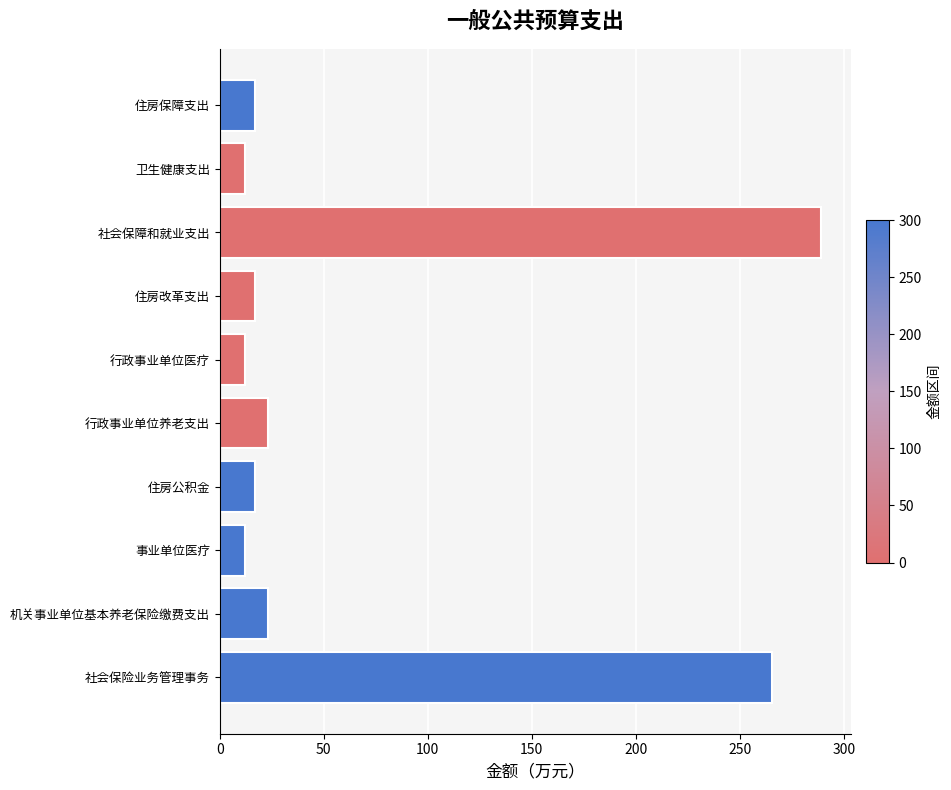

Does the chart contain any negative values?

No